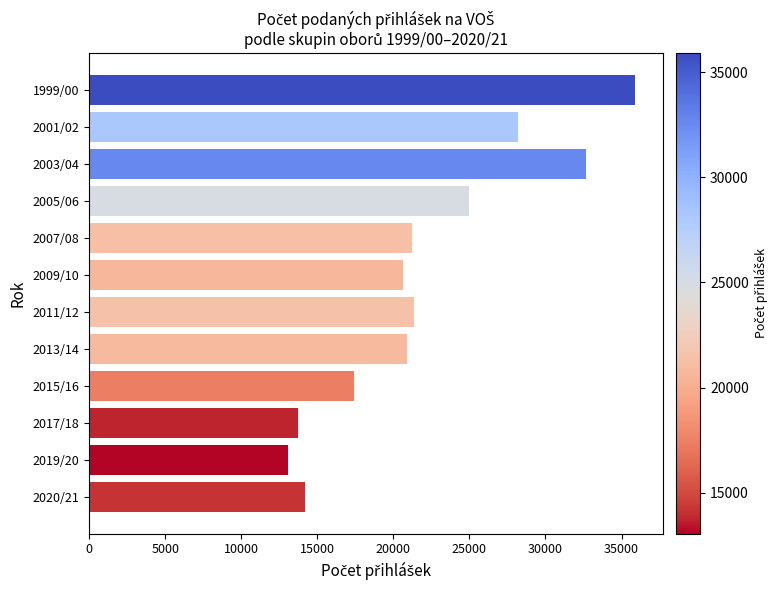

What value does the data have at 2020/21?

14199